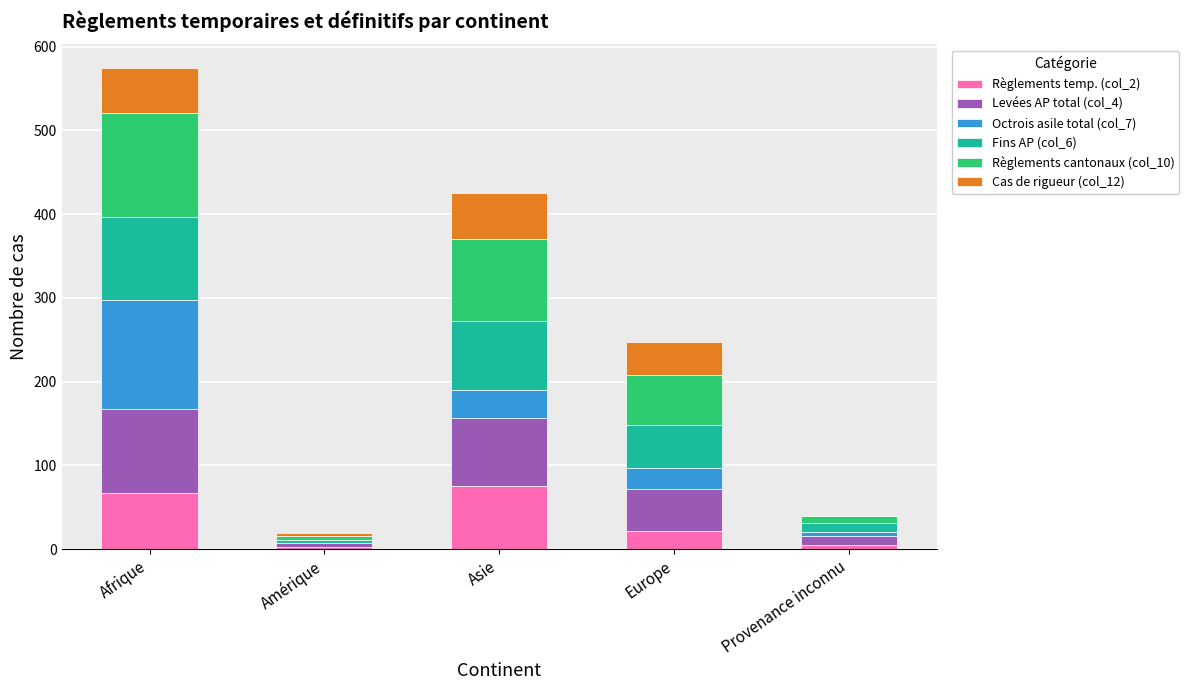

At which category is the sum across all series the highest?

Afrique